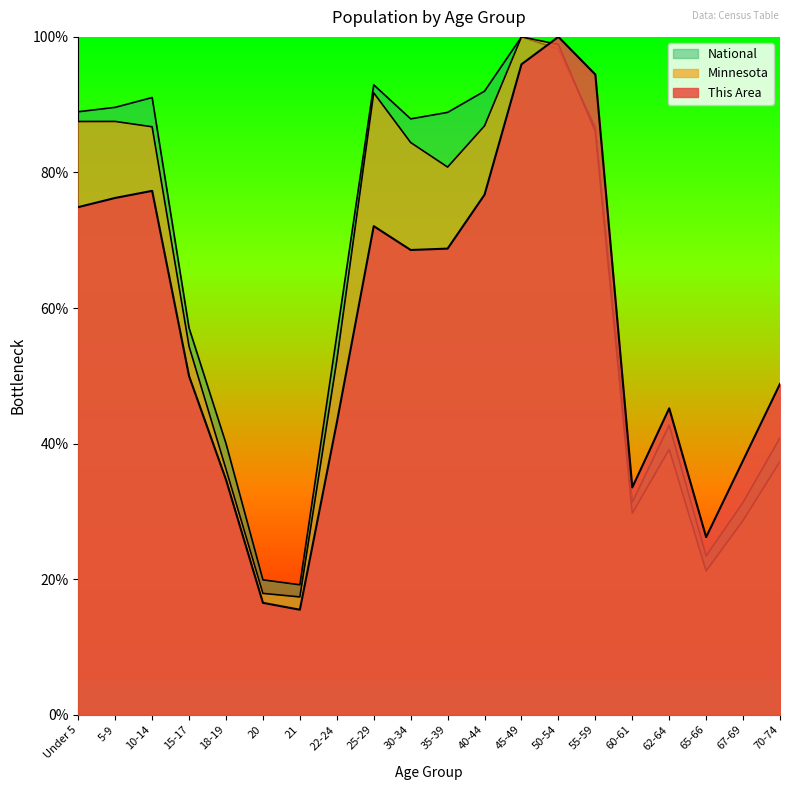

How many interior local peaks does the This Area series have?

4